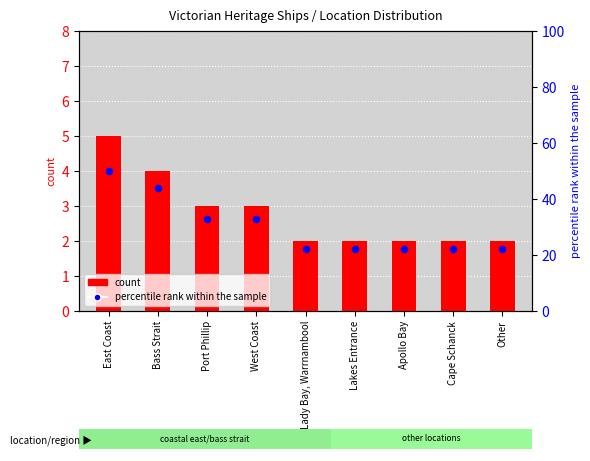

Is the value of count at West Coast greater than the value of percentile rank within the sample at Cape Schanck?

No